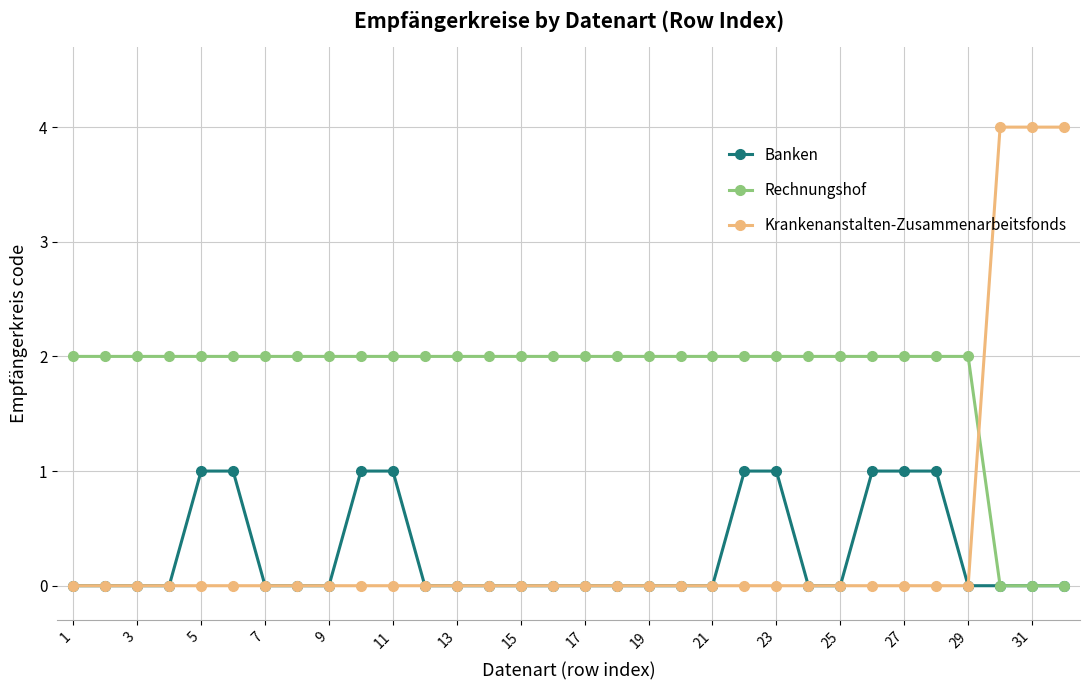

Reading right to left, transcribe all the data shown in this chart.

Banken: 0	0	0	0	1	1	1	0	0	1	1	0	0	0	0	0	0	0	0	0	0	1	1	0	0	0	1	1	0	0	0	0
Rechnungshof: 0	0	0	2	2	2	2	2	2	2	2	2	2	2	2	2	2	2	2	2	2	2	2	2	2	2	2	2	2	2	2	2
Krankenanstalten-Zusammenarbeitsfonds: 4	4	4	0	0	0	0	0	0	0	0	0	0	0	0	0	0	0	0	0	0	0	0	0	0	0	0	0	0	0	0	0